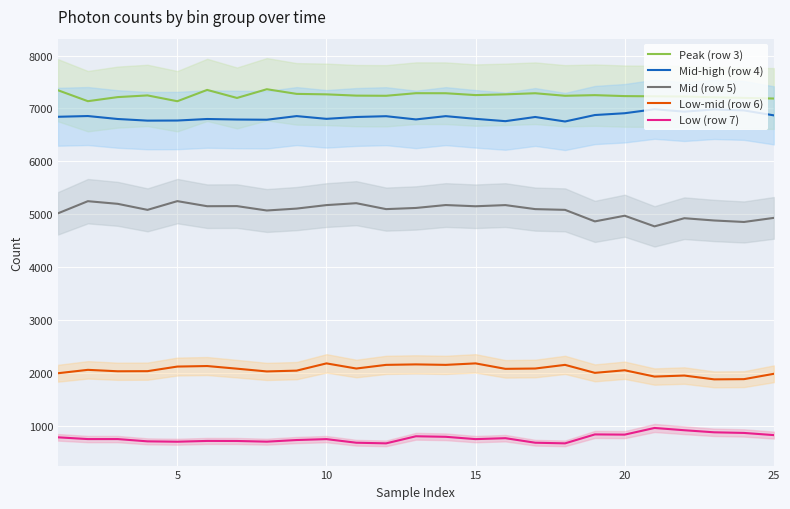

How many data points does each series have?

25